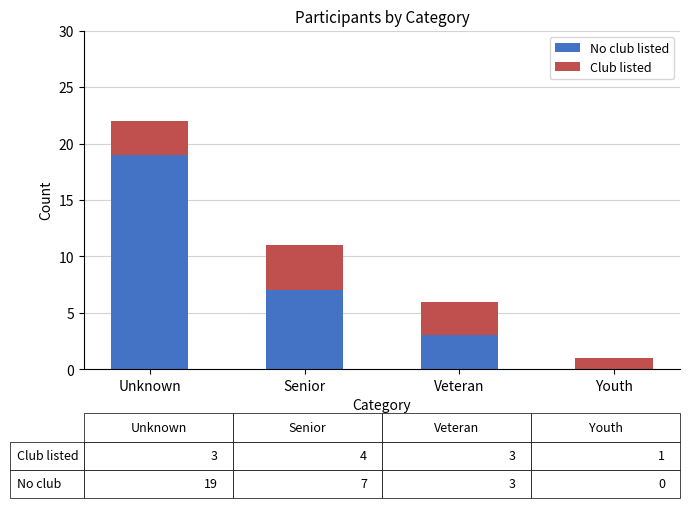

At which label is No club listed closest to 9?

Senior